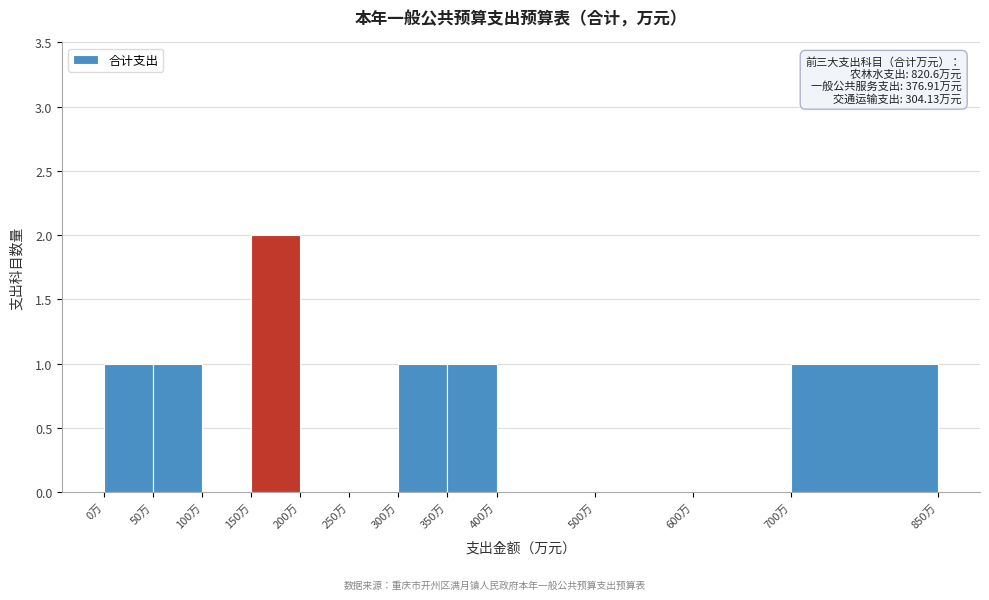

Over which range of the x-axis is the bar tallest?

150 to 200